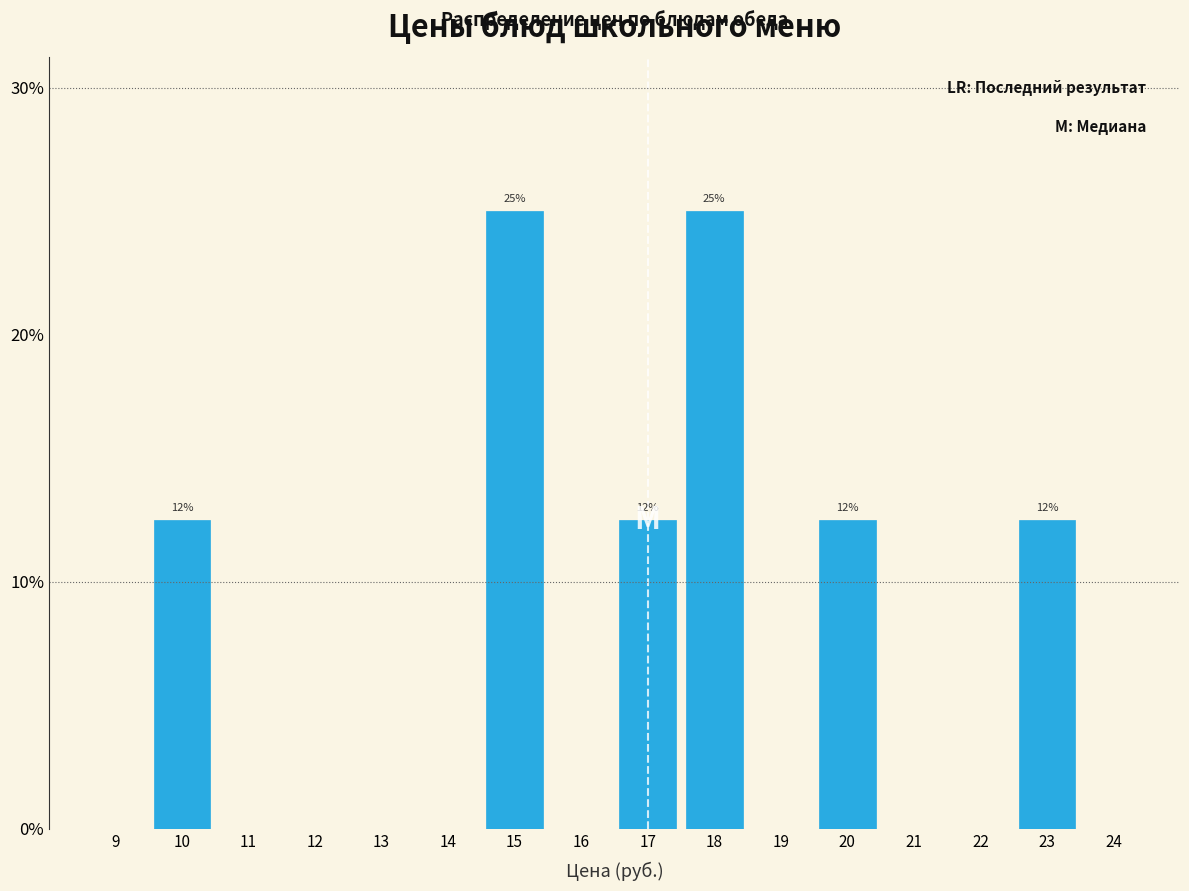

Reading left to right, extract all data points from this chart.

9=0.0	10=12.5	11=0.0	12=0.0	13=0.0	14=0.0	15=25.0	16=0.0	17=12.5	18=25.0	19=0.0	20=12.5	21=0.0	22=0.0	23=12.5	24=0.0